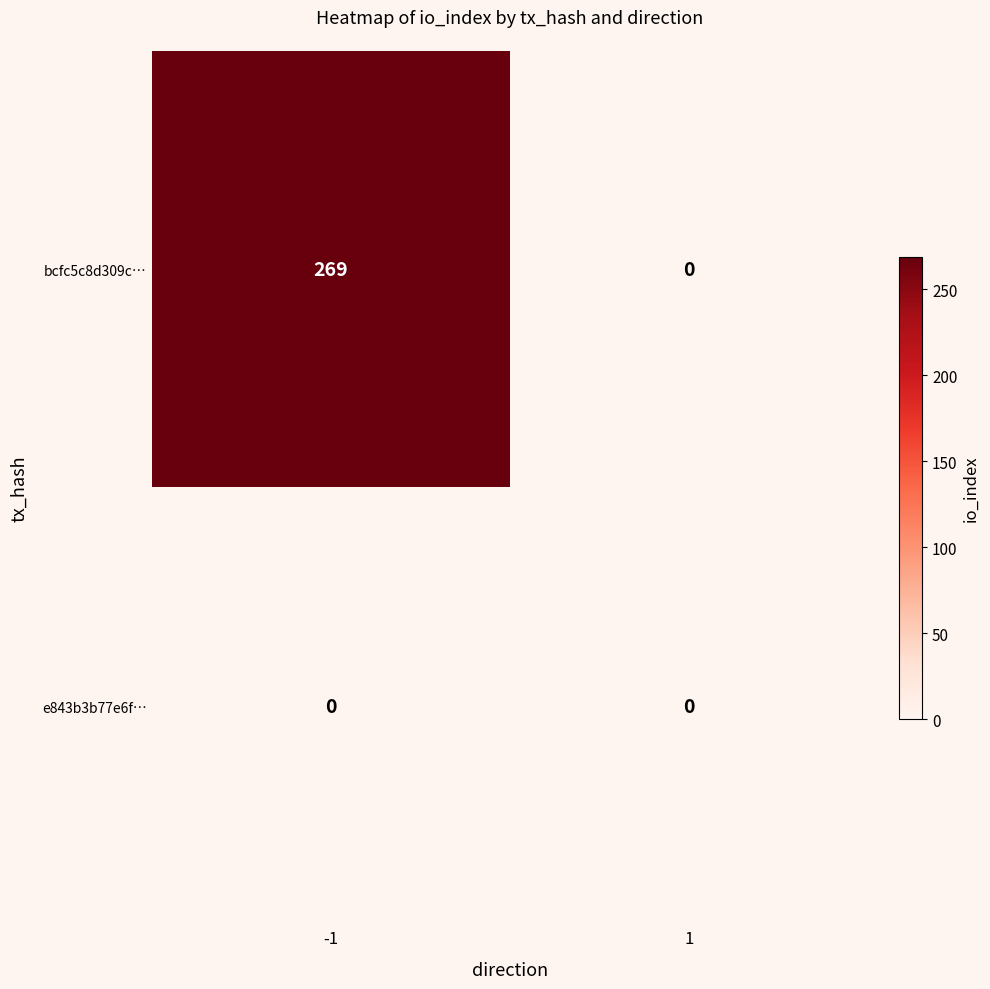

Reading left to right, list all the values displayed in this chart.

bcfc5c8d309c…: 269	0
e843b3b77e6f…: 0	0